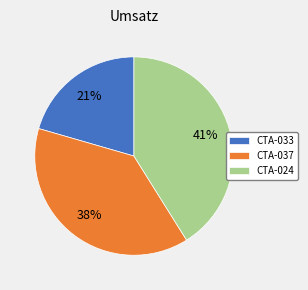

The CTA-024 slice represents 41% of the pie. True or false?

True